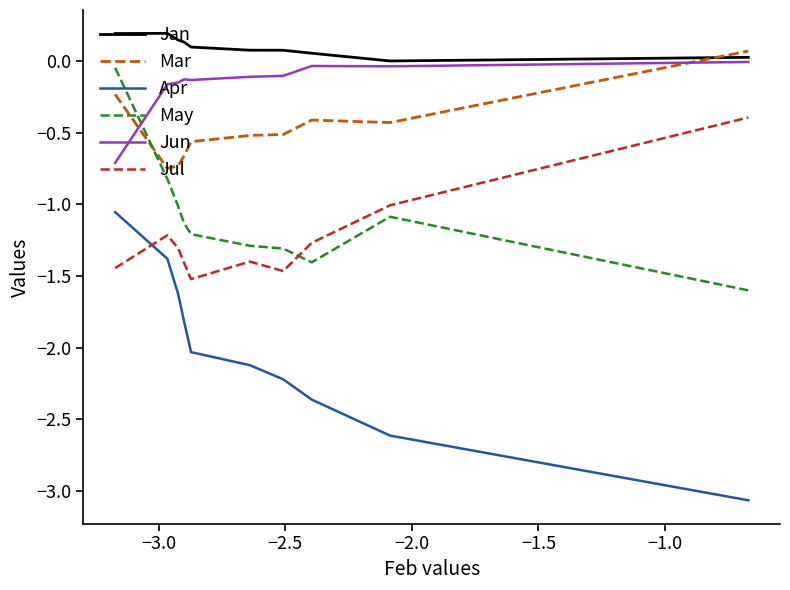

Count the number of categories in the chart.

10